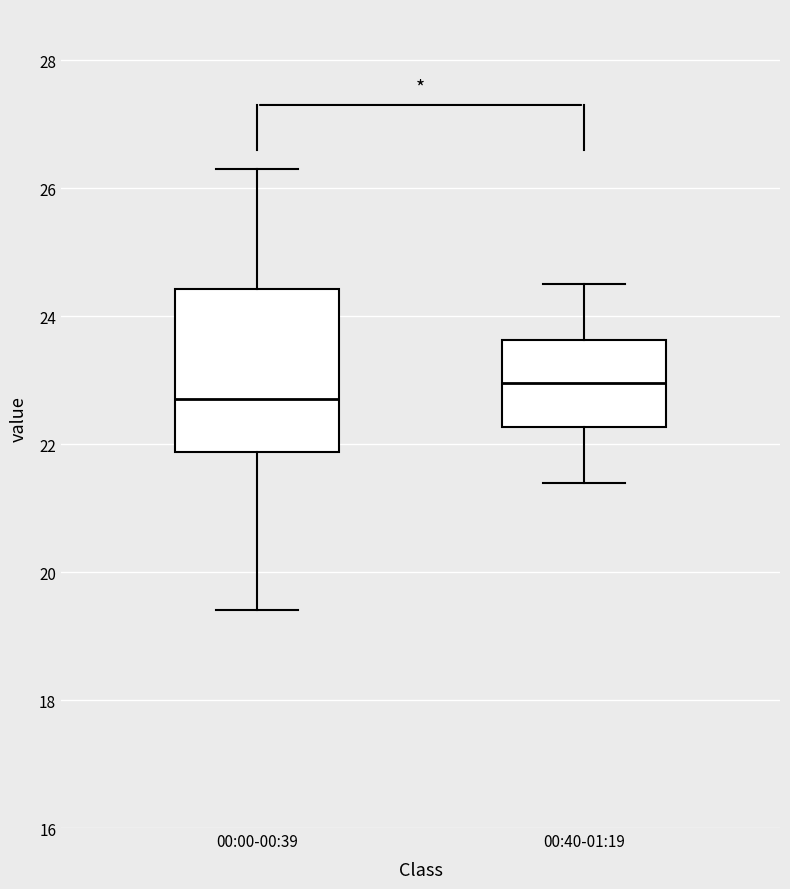

Where does the lower whisker of the box for 00:40-01:19 end on the y-axis? The values are not printed on the chart, so give them approximately, as read against the axis.

21.4